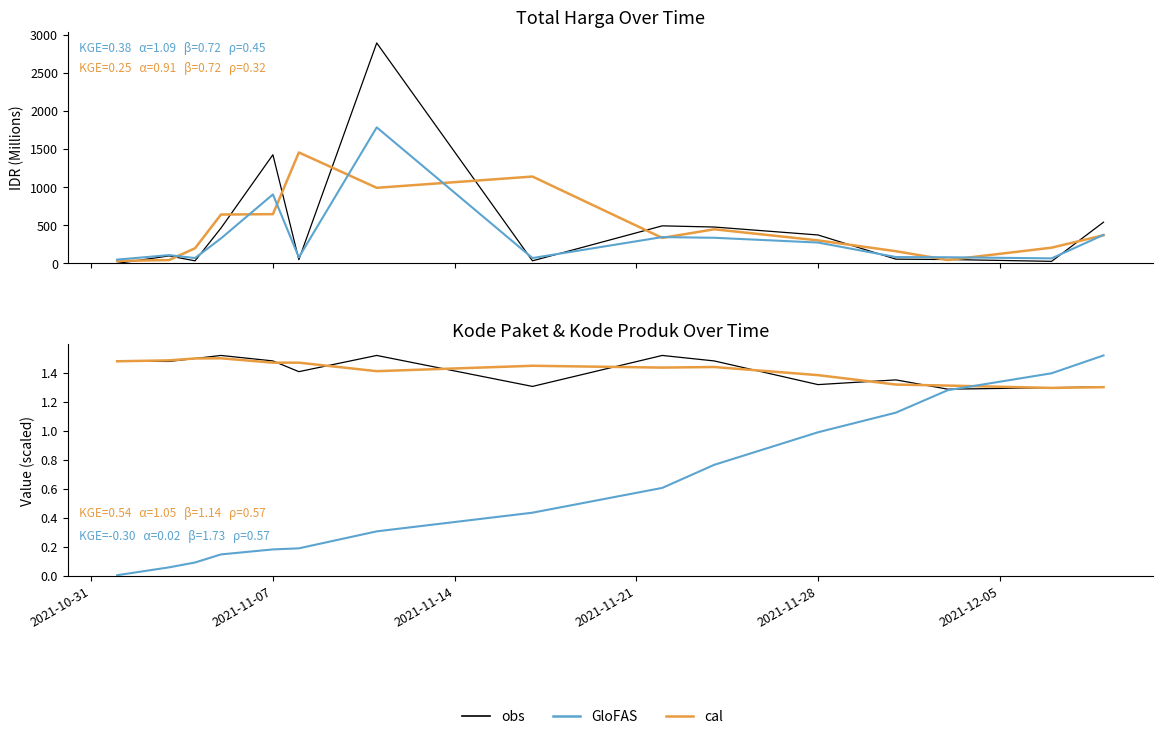

What is the difference between the maximum and minimum values in the GloFAS series?

1.5